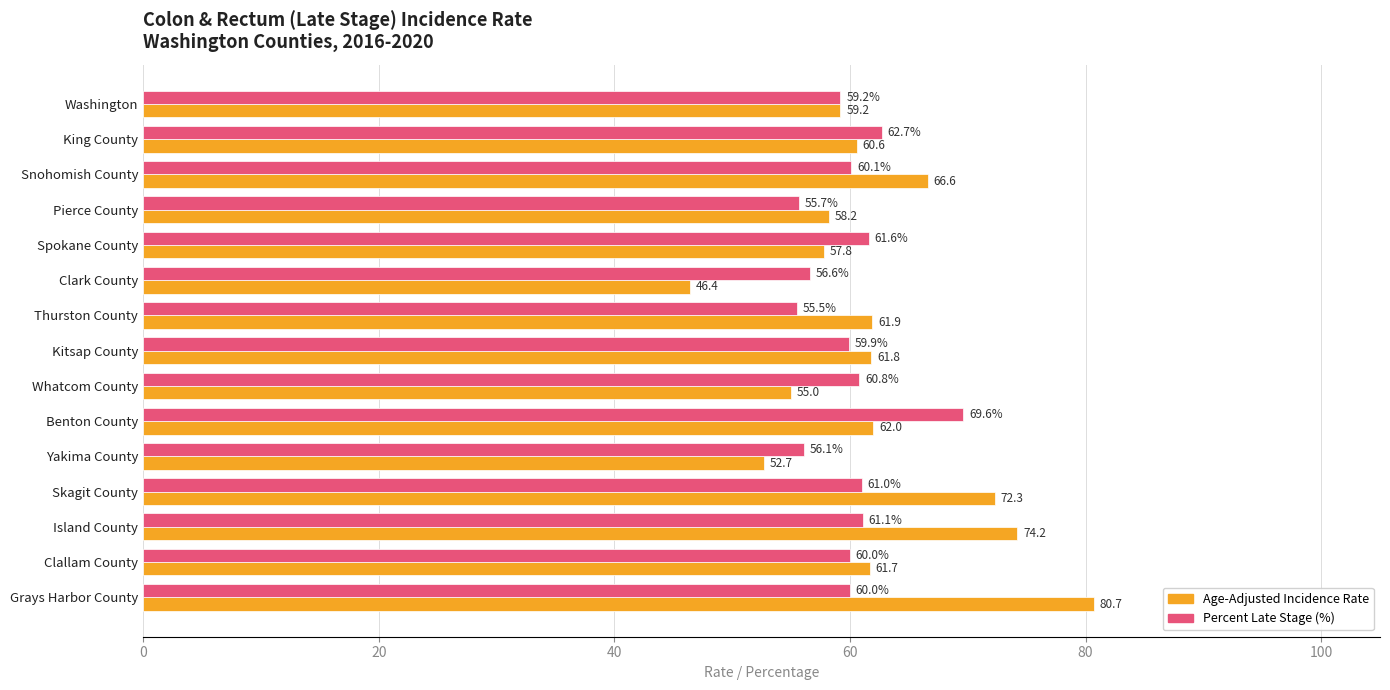

At which label does Age-Adjusted Incidence Rate reach its peak?

Grays Harbor County